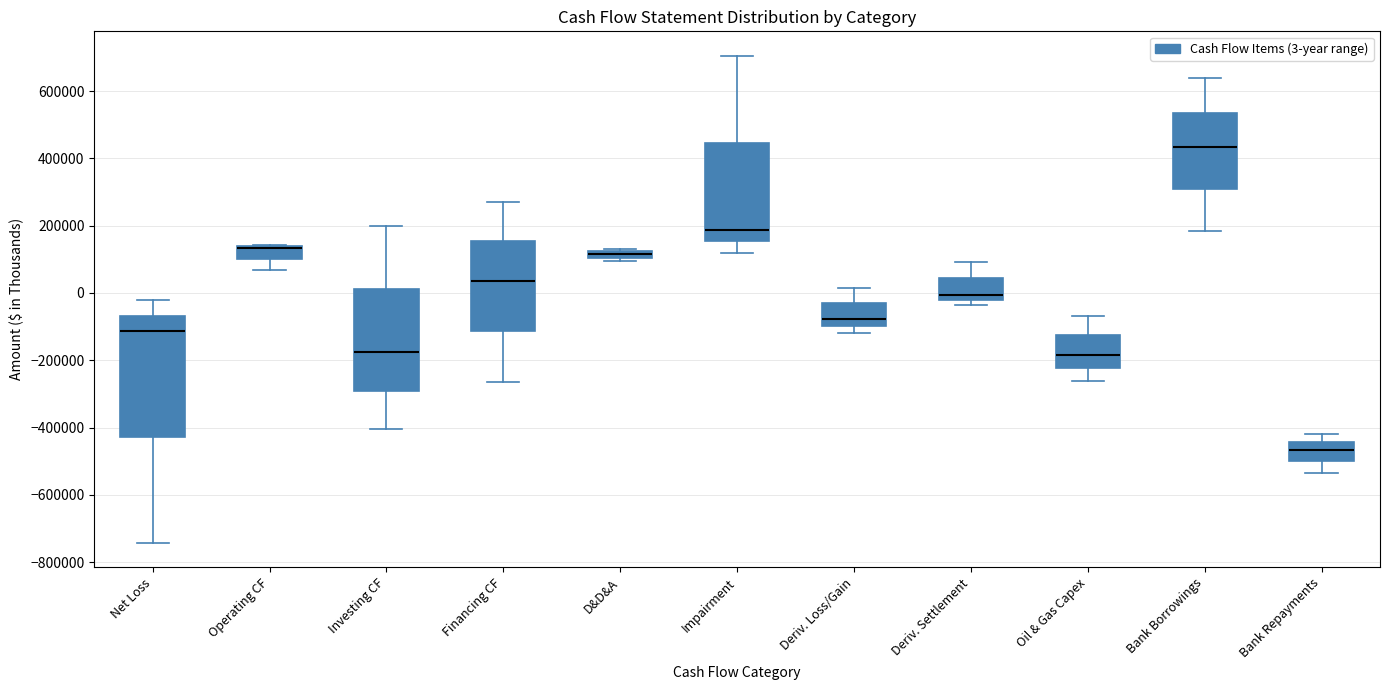

Where does the median line of the box for Investing CF sit on the y-axis? The values are not printed on the chart, so give them approximately, as read against the axis.

-180000